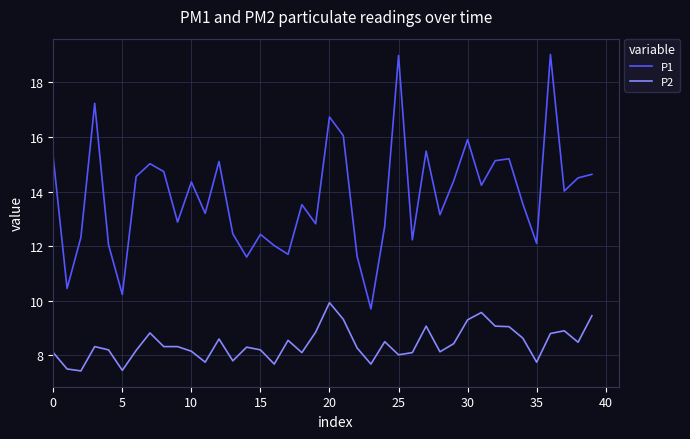

True or false: P1 and P2 intersect in this chart.

False